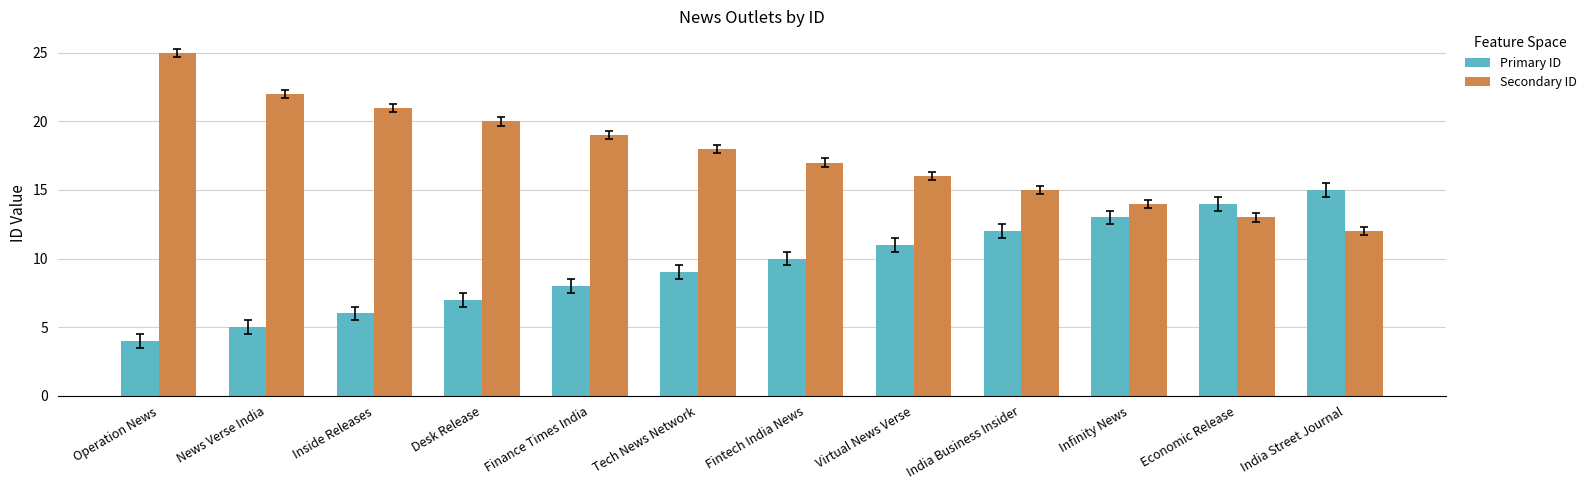

How many groups of bars are there?

12